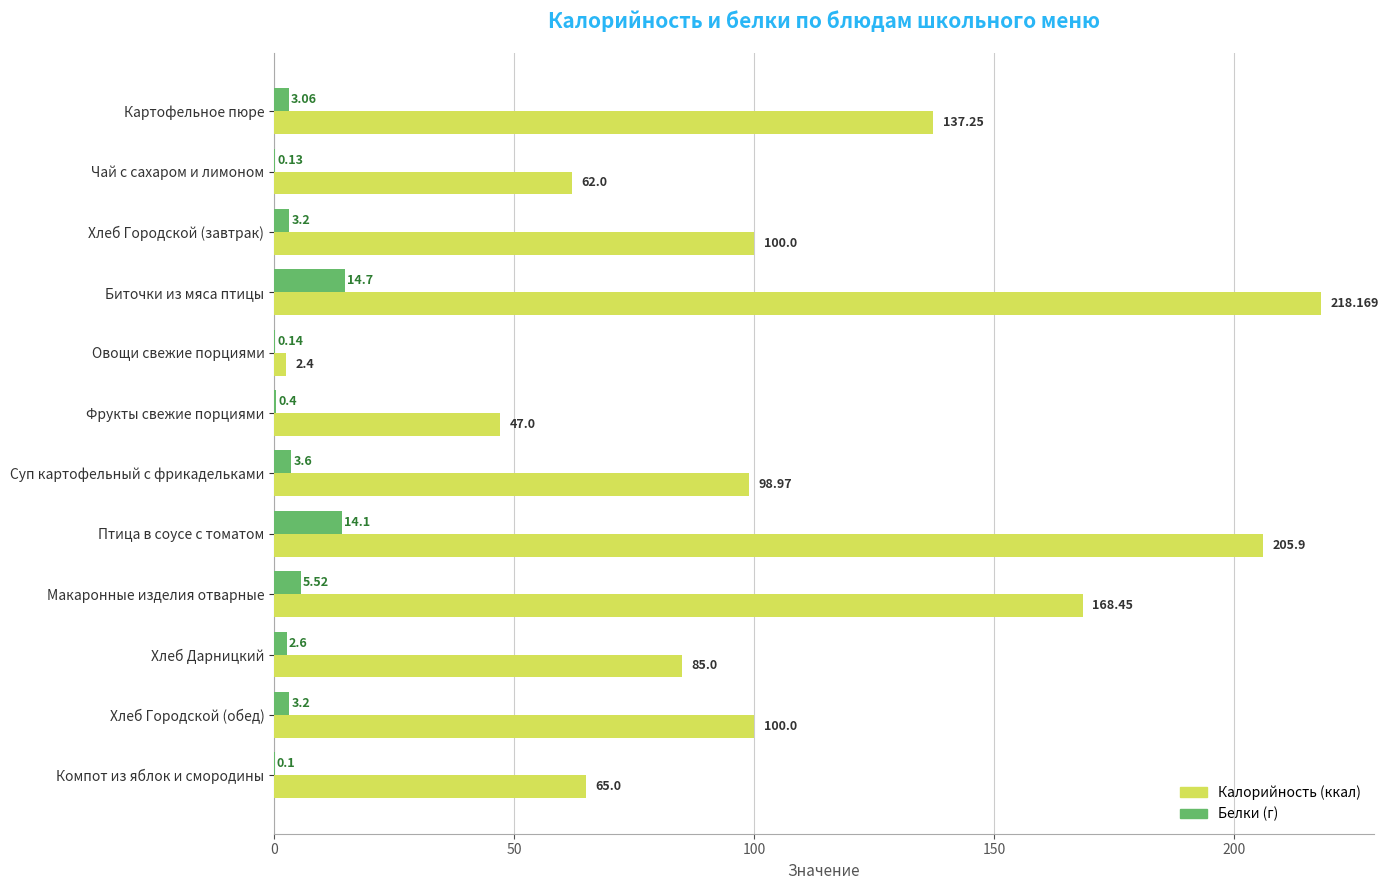

At which category is the sum across all series the highest?

Биточки из мяса птицы